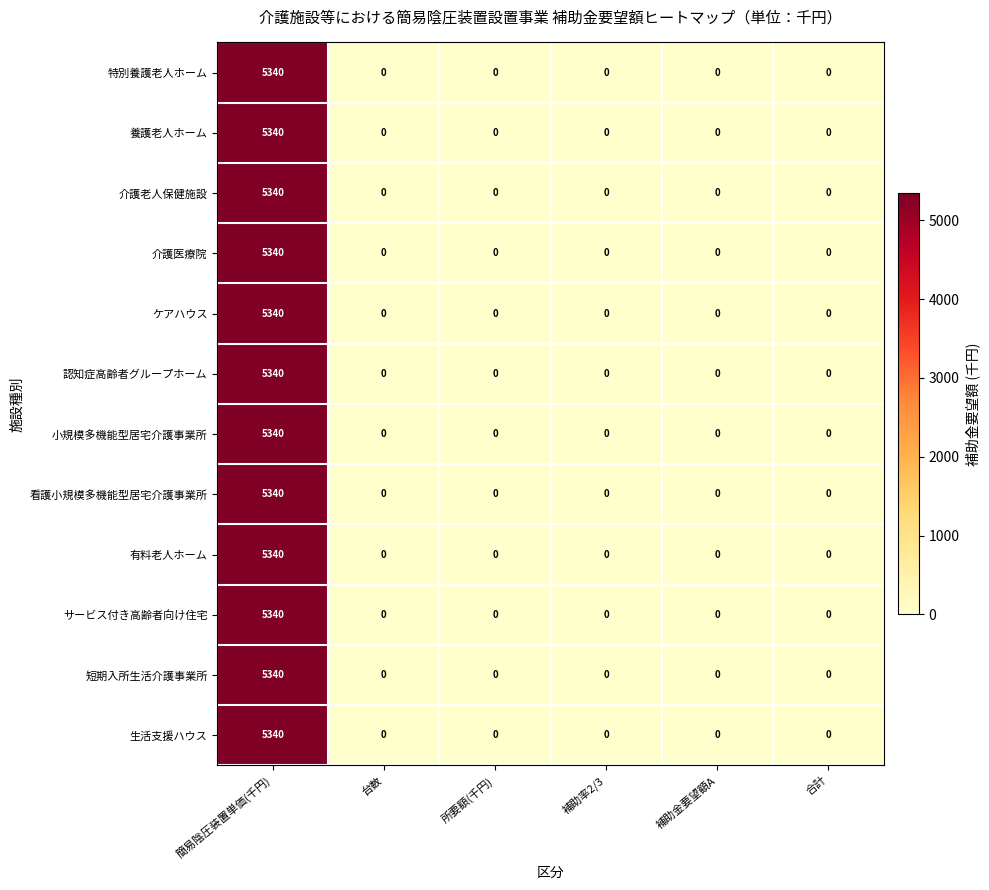

Which category has the highest value in the 看護小規模多機能型居宅介護事業所 series?

簡易陰圧装置単価(千円)